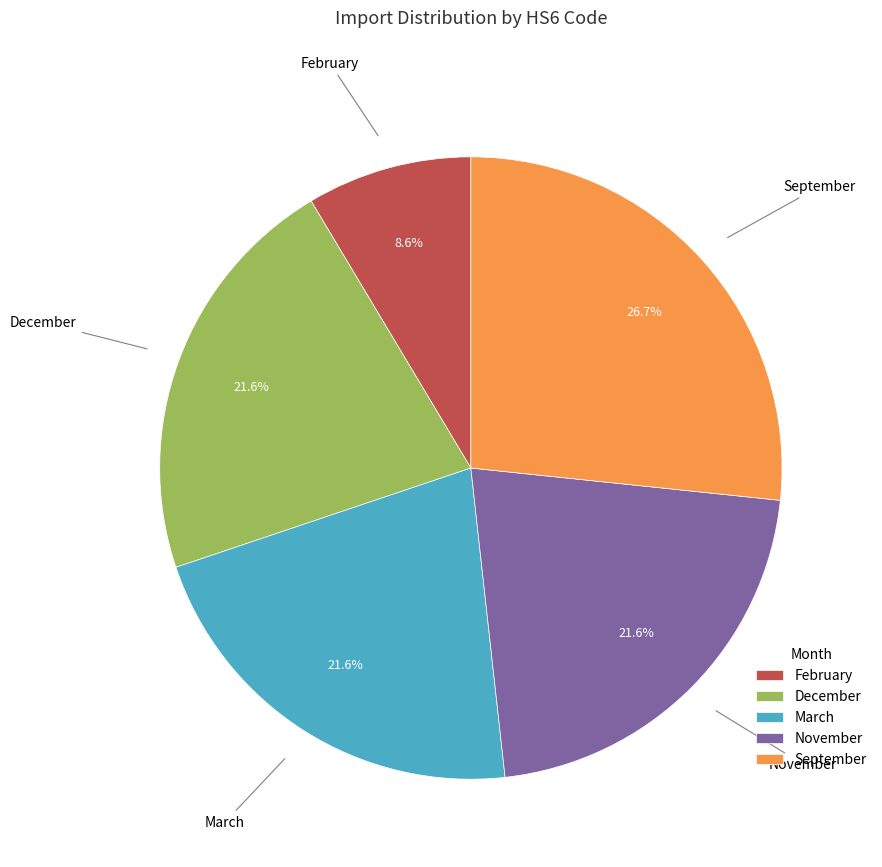

Combined, do September and March account for over 50%?

No